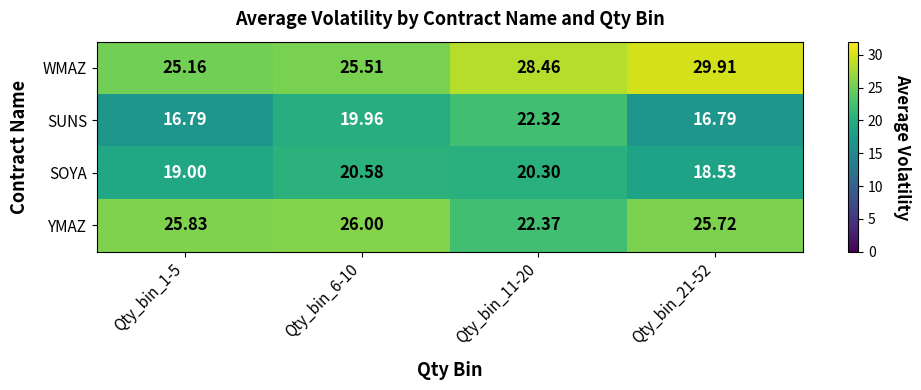

Which series has the largest total across all categories?

WMAZ